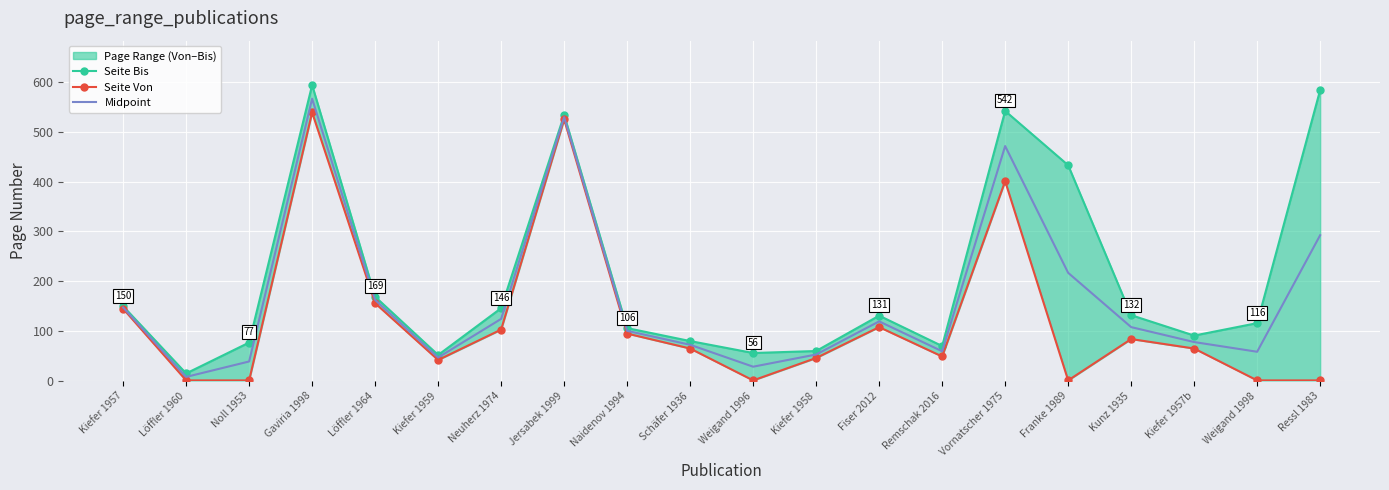

How many lines are shown in the chart?

3